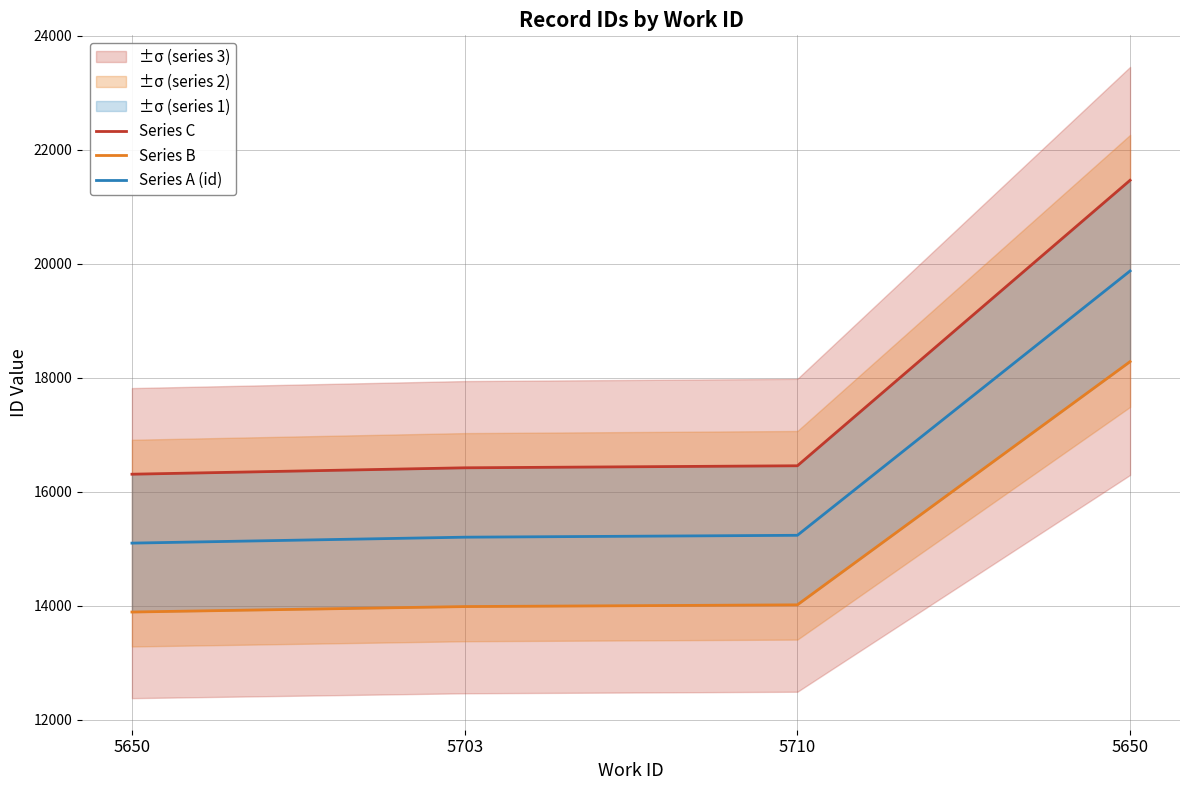

Does the chart display data point markers on the line(s)?

No